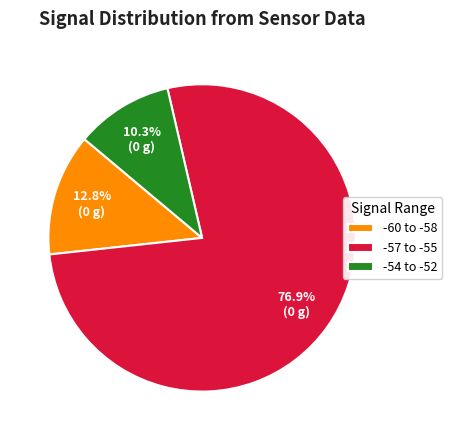

What portion of the pie excludes -57 to -55?

23.1%